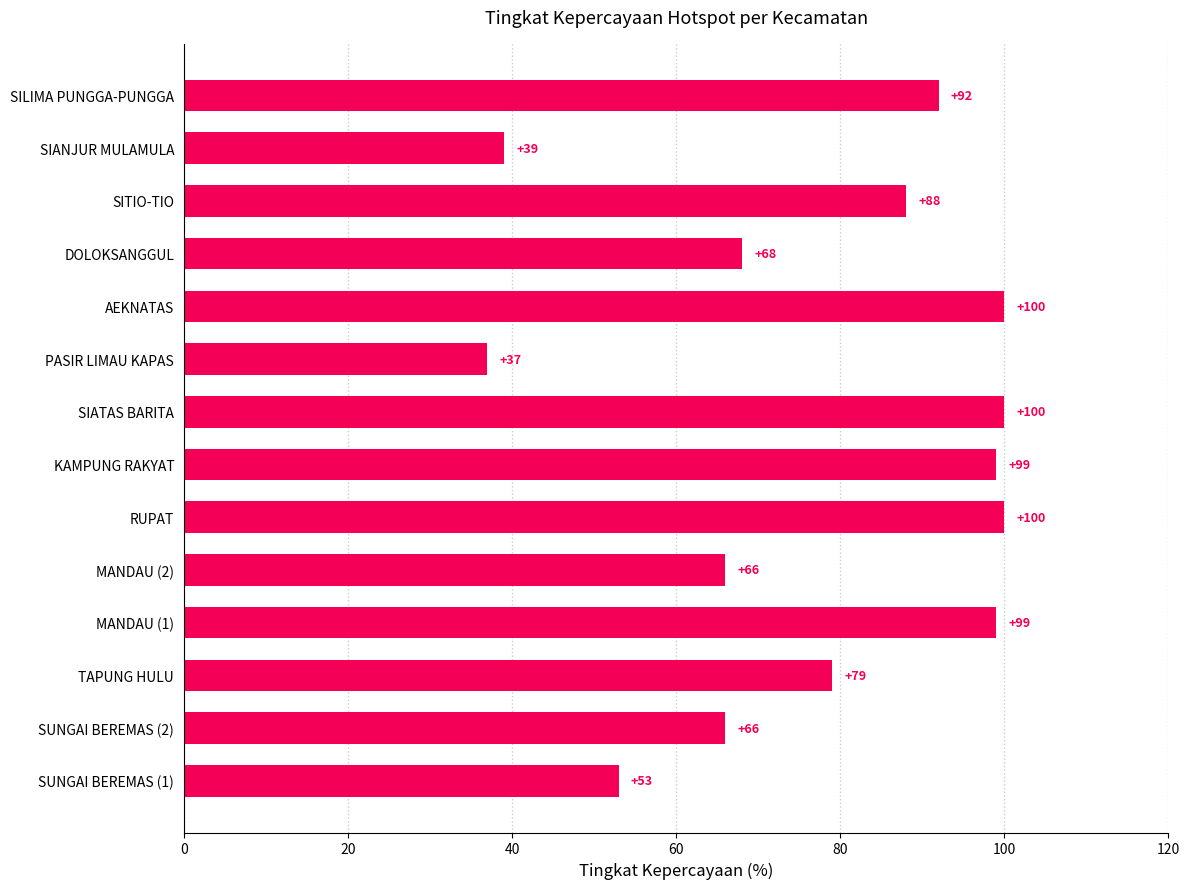

What is the change in value from TAPUNG HULU to AEKNATAS?

+21